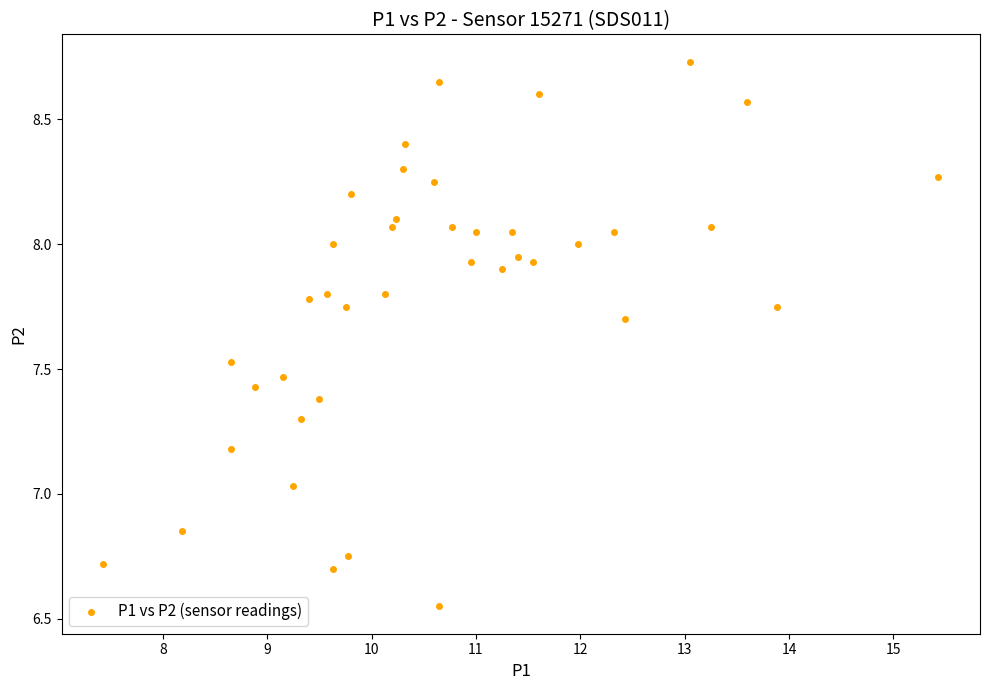

What is the range of Y values (max minus min)?

2.2